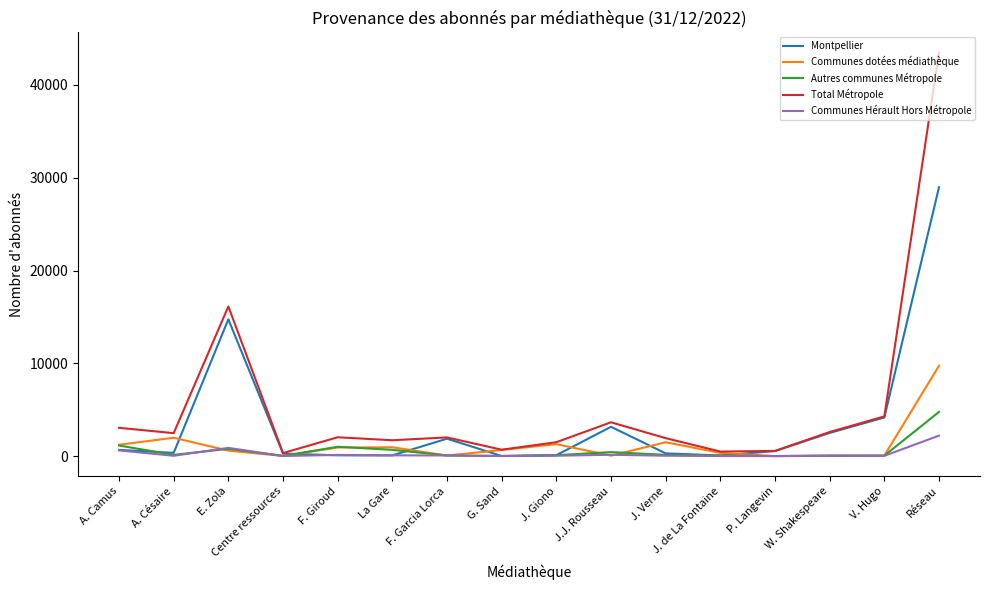

Where is the first local minimum for Communes dotées médiathèque?

Centre ressources